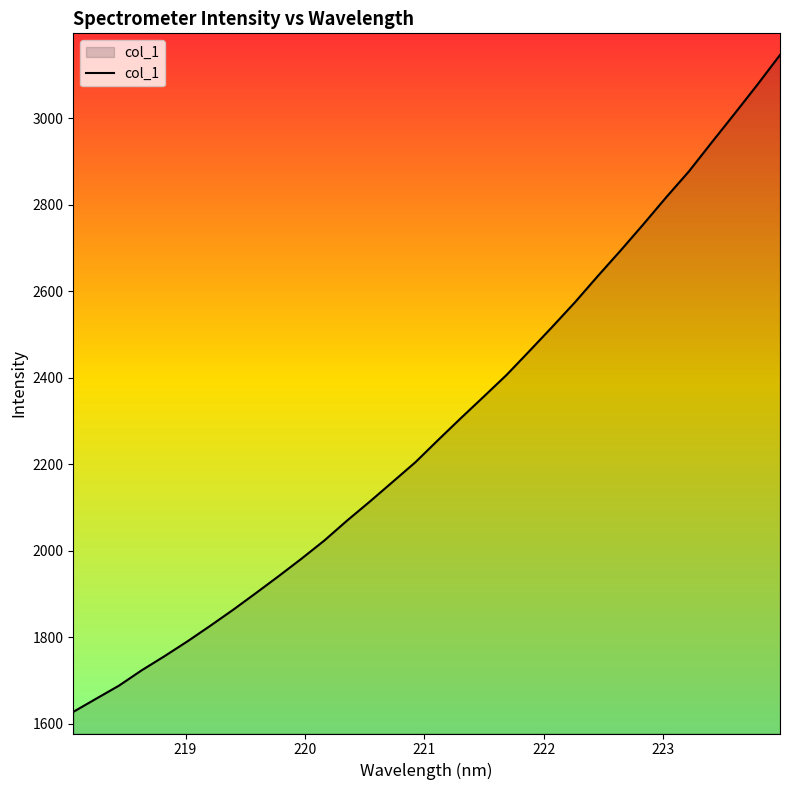

Does the chart display data point markers on the line(s)?

No